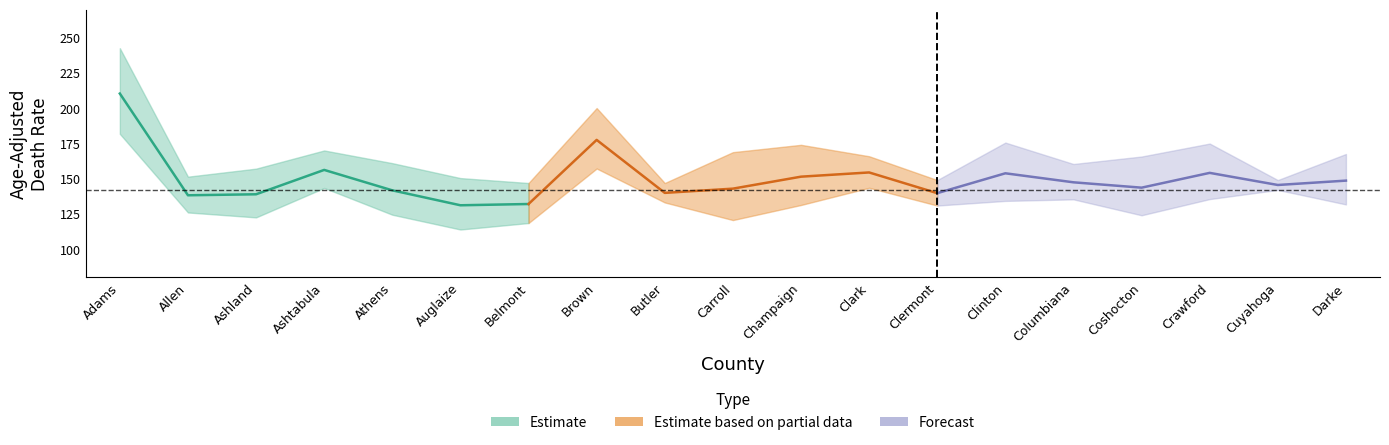

Which category has the highest value across all series?

Adams